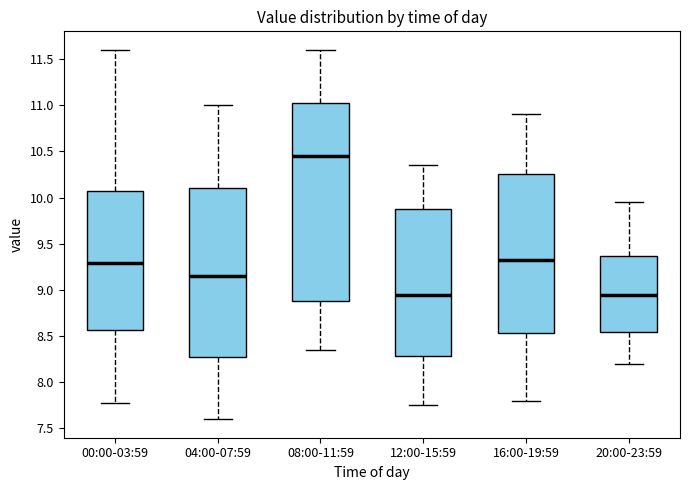

Which box has the highest median line?

08:00-11:59